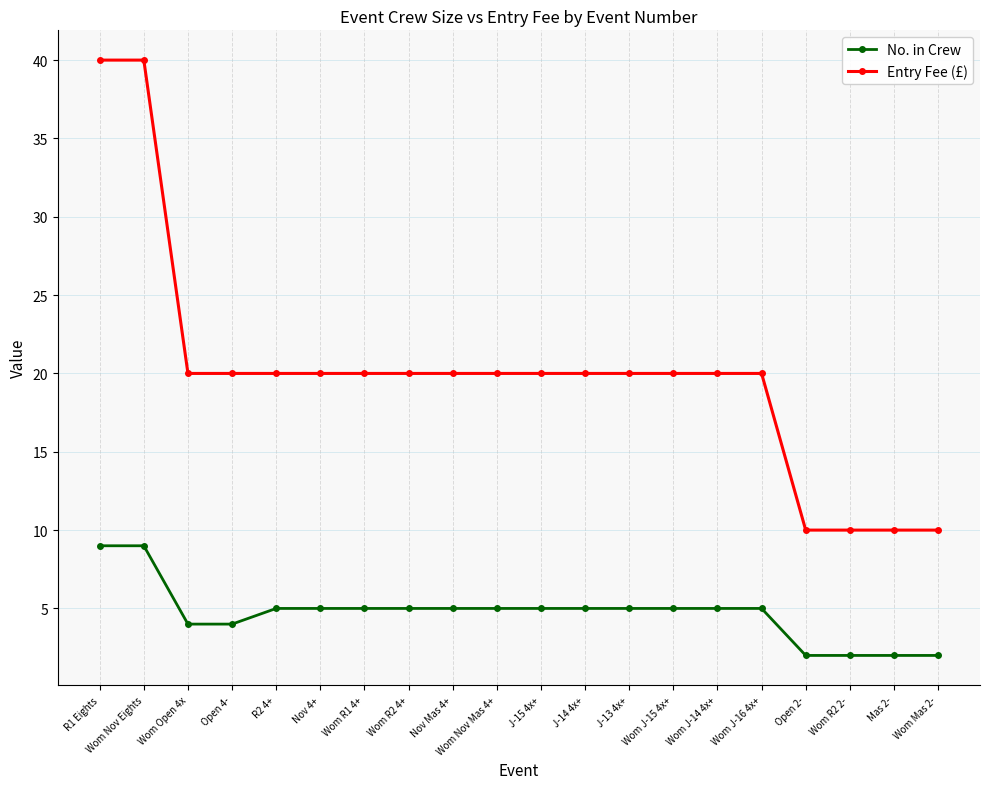

What are all the series names shown in the legend?

No. in Crew, Entry Fee (£)